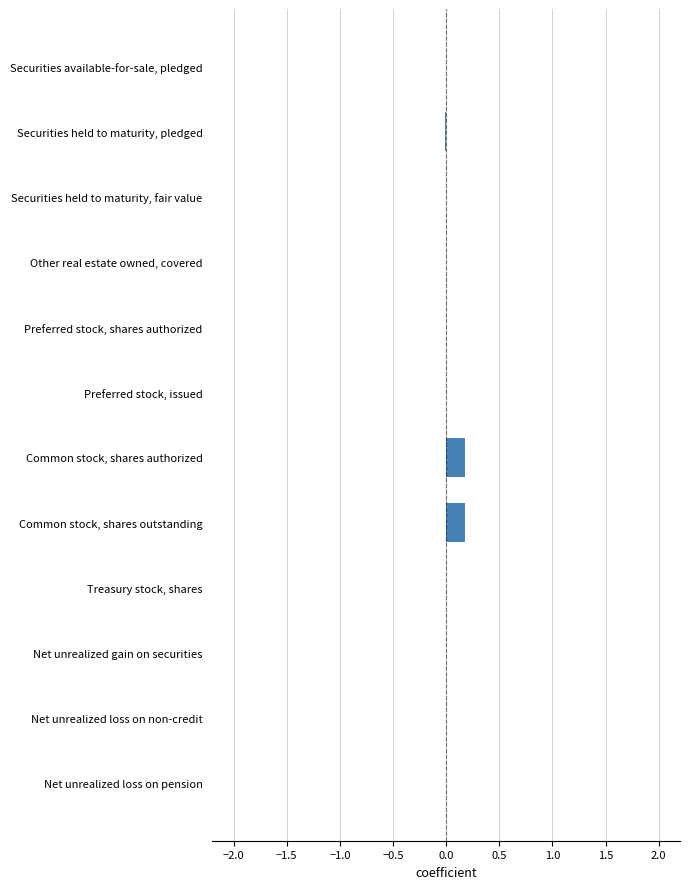

How many series are shown in this chart?

1